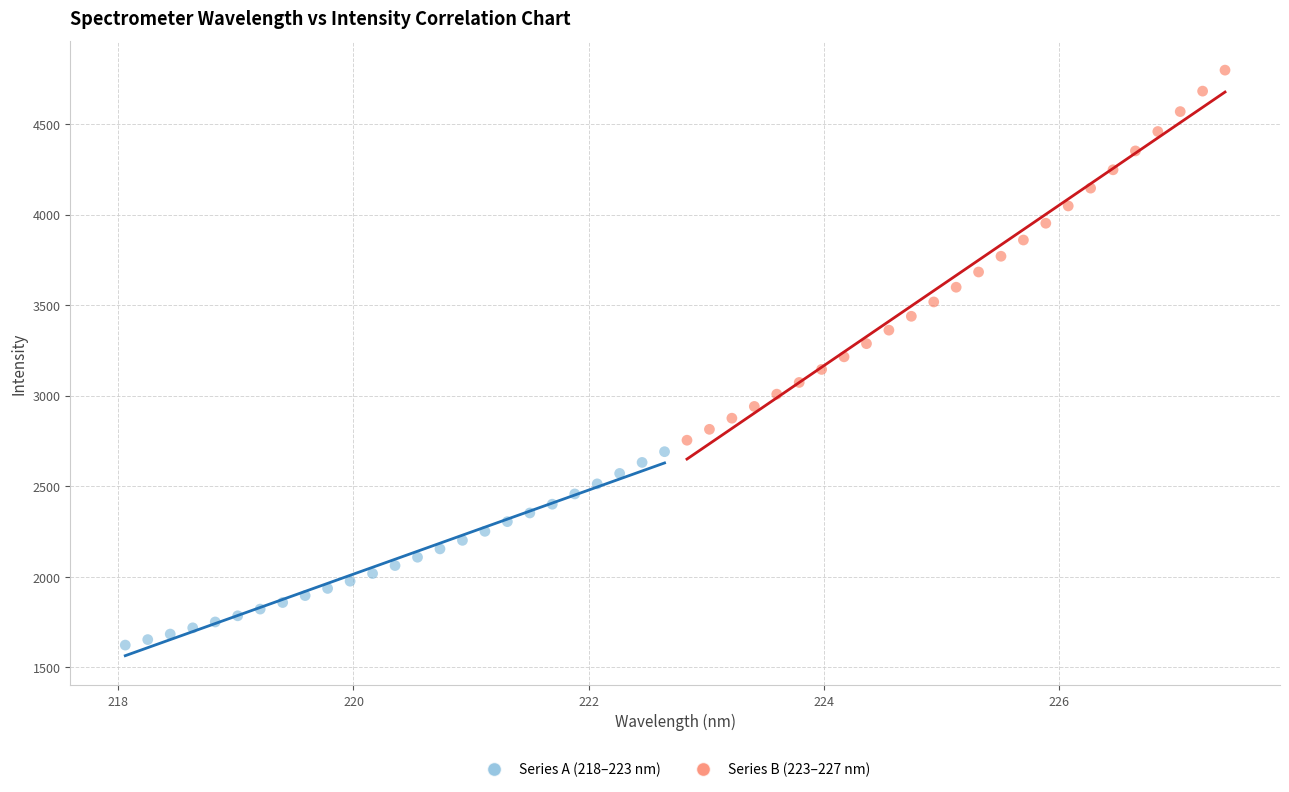

Which series contains the highest Y value?

Series B (223–227 nm)